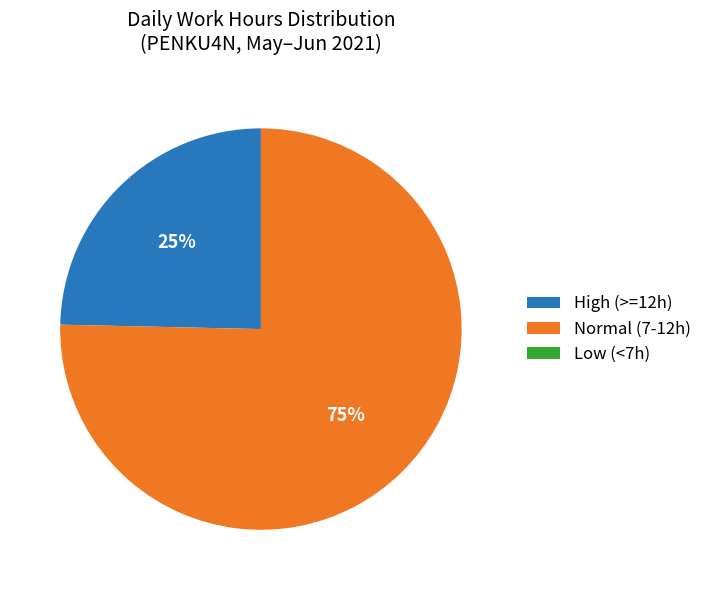

Is there any slice that represents more than half of the pie?

Yes